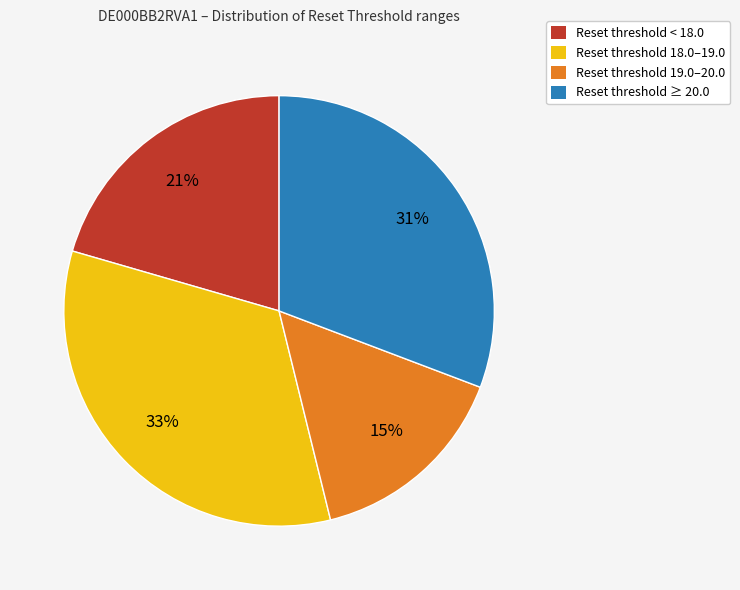

Count the number of slices in the pie.

4